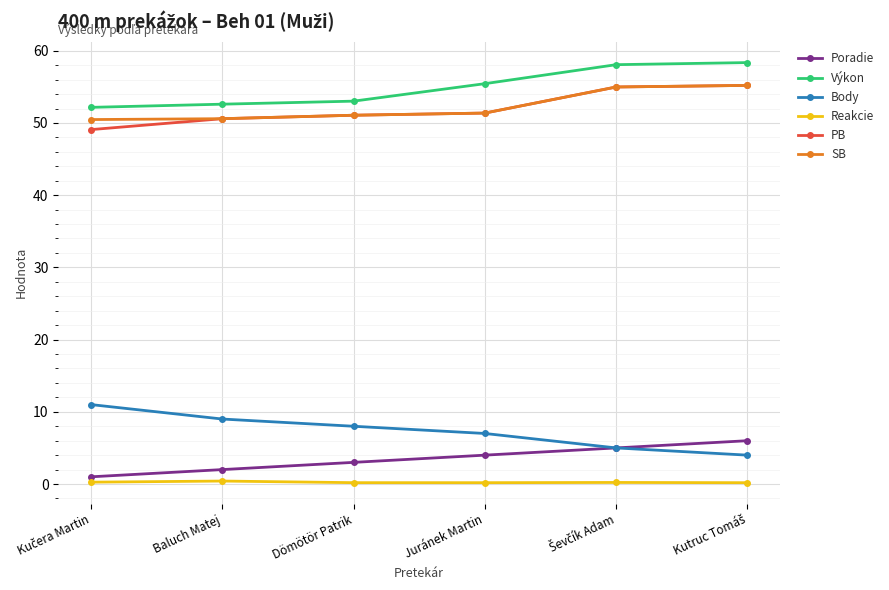

What is the approximate value of Výkon at Baluch Matej?

52.6